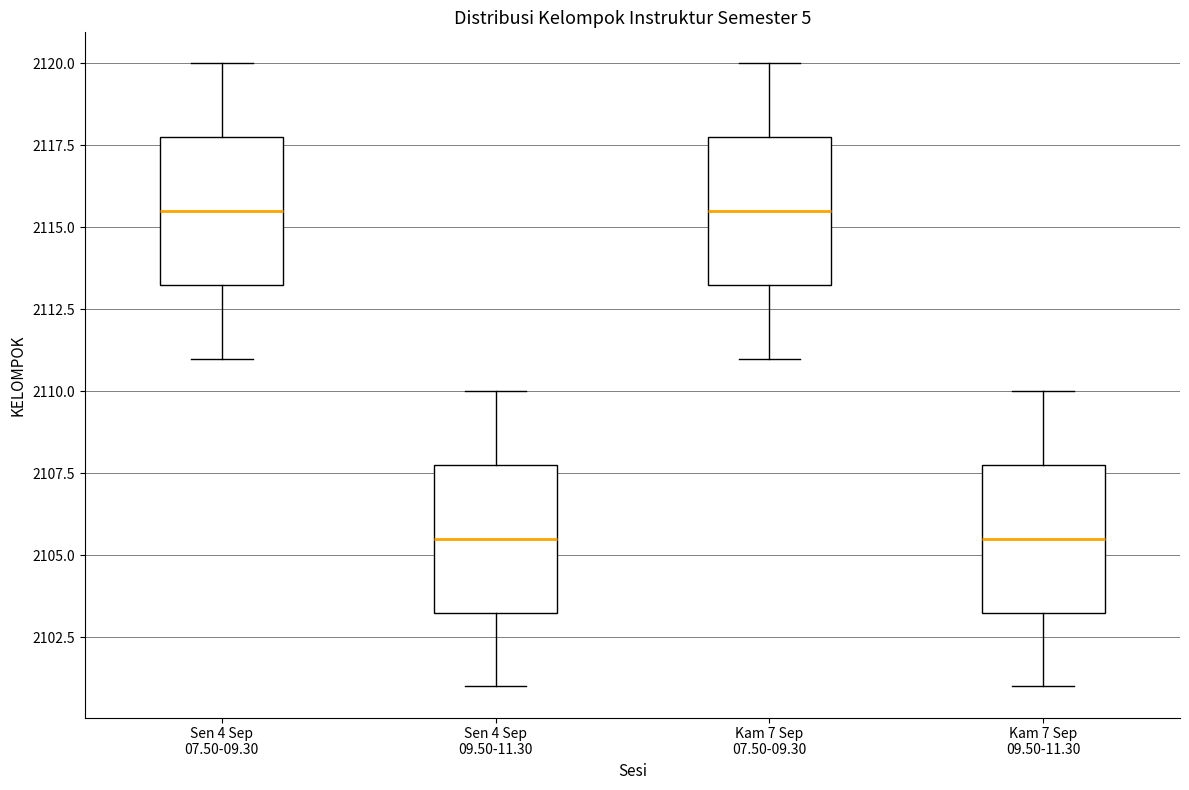

Where is the lower edge of the box for Sen 4 Sep 07.50-09.30 on the y-axis? The values are not printed on the chart, so give them approximately, as read against the axis.

2113.5